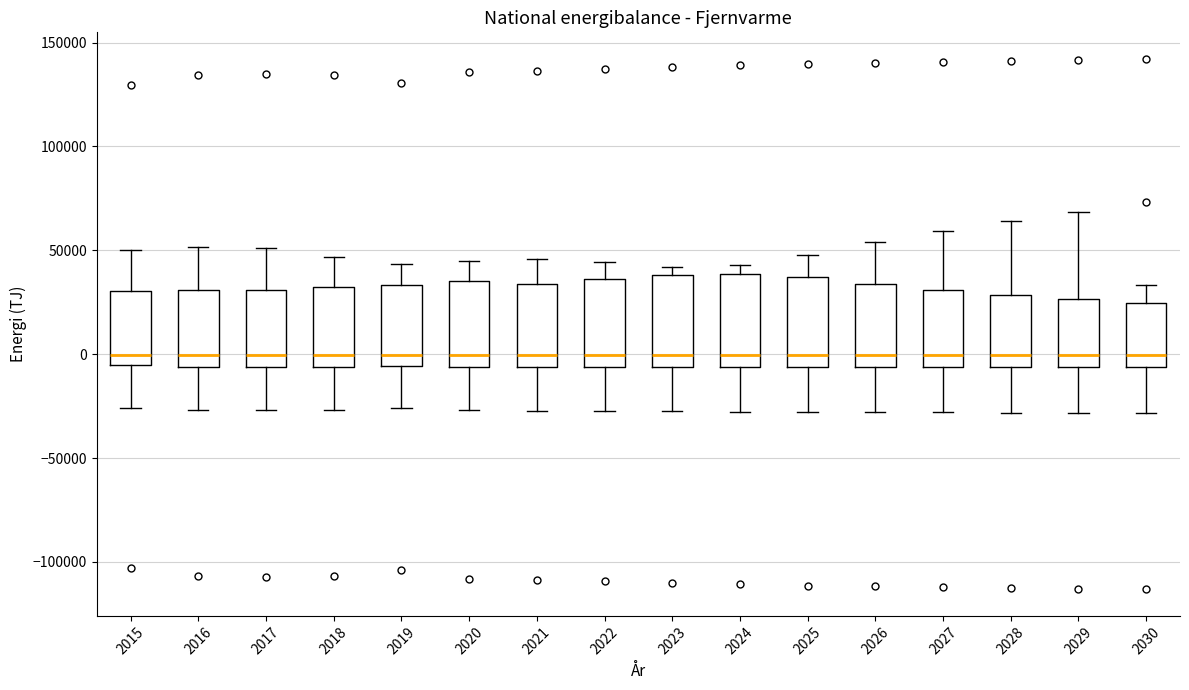

Reading left to right, read every box against the y-axis: the position of its median line, the range the box covers, and the ends of its whiskers. The values are not printed on the chart, so give them approximately, as read against the axis.

2015: median 0, box -5000 to 30000, whiskers -25000 to 50000
2016: median 0, box -5000 to 30000, whiskers -25000 to 50000
2017: median 0, box -5000 to 30000, whiskers -25000 to 50000
2018: median 0, box -5000 to 30000, whiskers -25000 to 45000
2019: median 0, box -5000 to 35000, whiskers -25000 to 45000
2020: median 0, box -5000 to 35000, whiskers -25000 to 45000
2021: median 0, box -5000 to 35000, whiskers -25000 to 45000
2022: median 0, box -5000 to 35000, whiskers -25000 to 45000
2023: median 0, box -5000 to 40000, whiskers -30000 to 40000 (just above the box's upper edge)
2024: median 0, box -5000 to 40000, whiskers -30000 to 45000
2025: median 0, box -5000 to 35000, whiskers -30000 to 50000
2026: median 0, box -5000 to 35000, whiskers -30000 to 55000
2027: median 0, box -5000 to 30000, whiskers -30000 to 60000
2028: median 0, box -5000 to 30000, whiskers -30000 to 65000
2029: median 0, box -5000 to 25000, whiskers -30000 to 70000
2030: median 0, box -5000 to 25000, whiskers -30000 to 35000